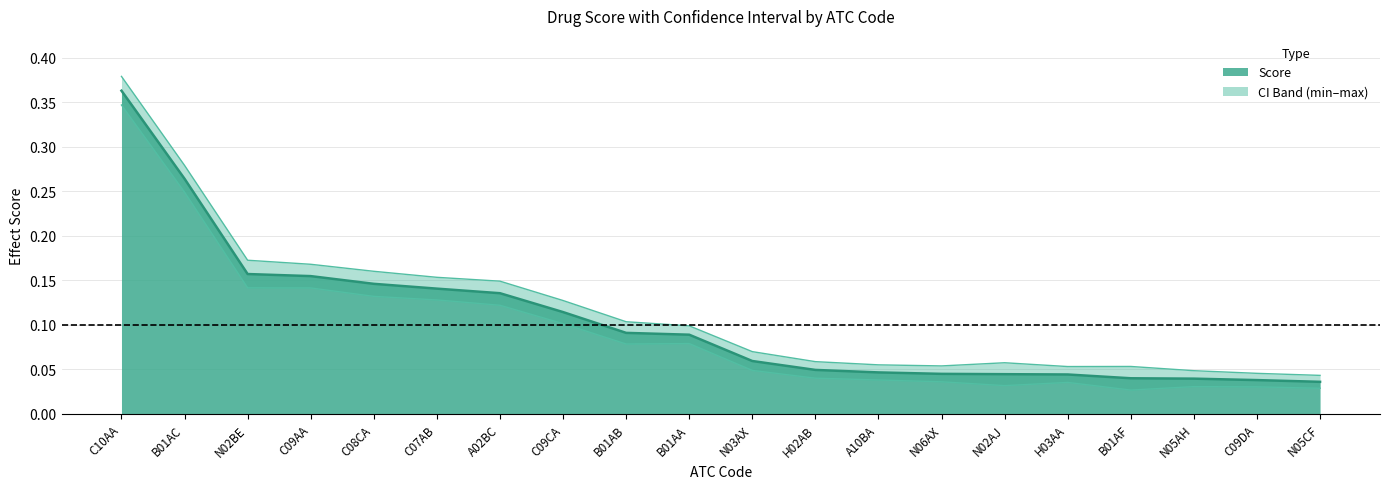

In CI Min, how many points are higher than both neighbors (excluding endpoints)?

3